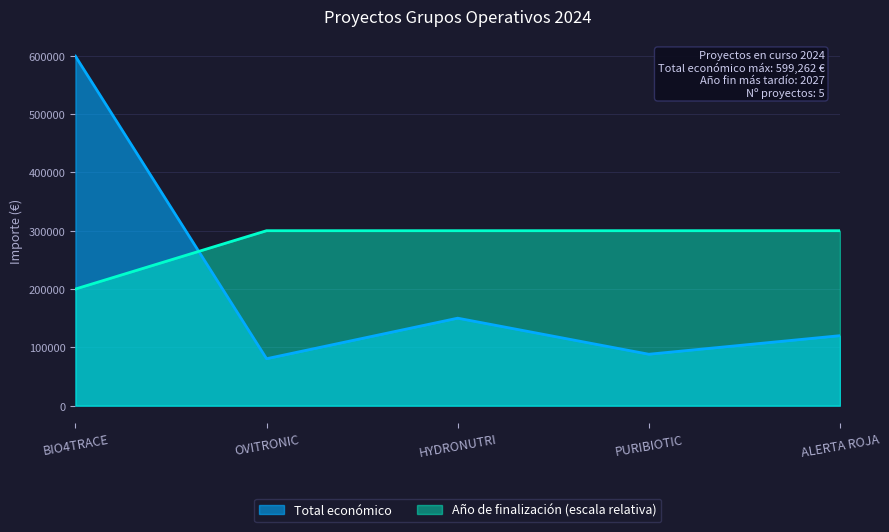

How many times do Año de finalización and Total económico cross each other?

1